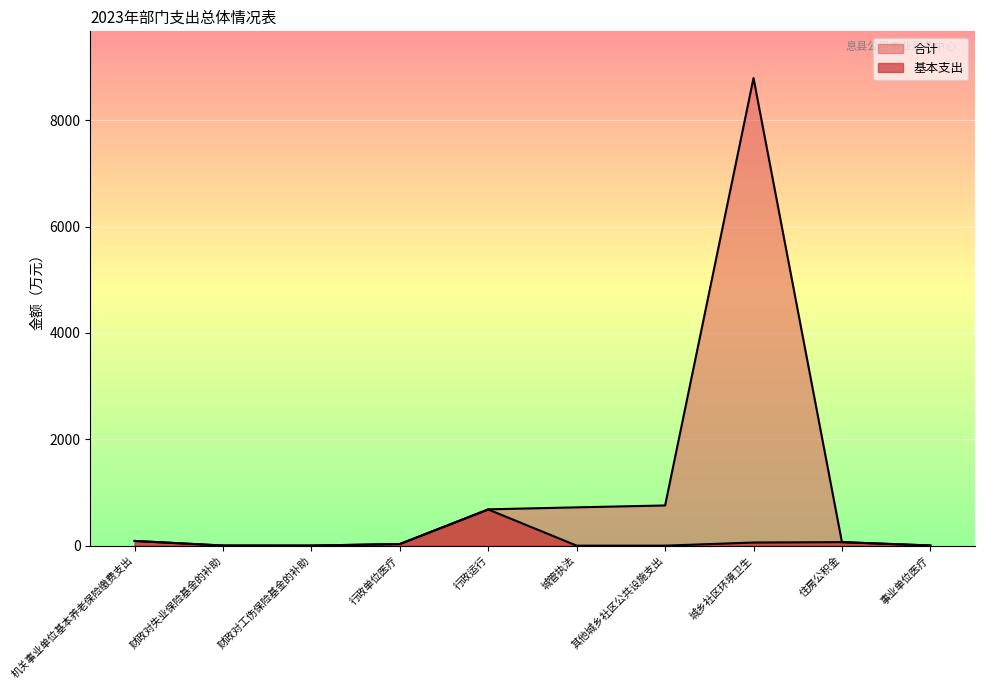

Reading right to left, extract all data points from this chart.

合计: 2.9	66.0	8793.4	755.7	720.4	683.1	30.6	1.4	2.2	88.3
基本支出: 2.9	66.0	58.9	0.0	0.0	680.1	30.6	1.4	2.2	88.3